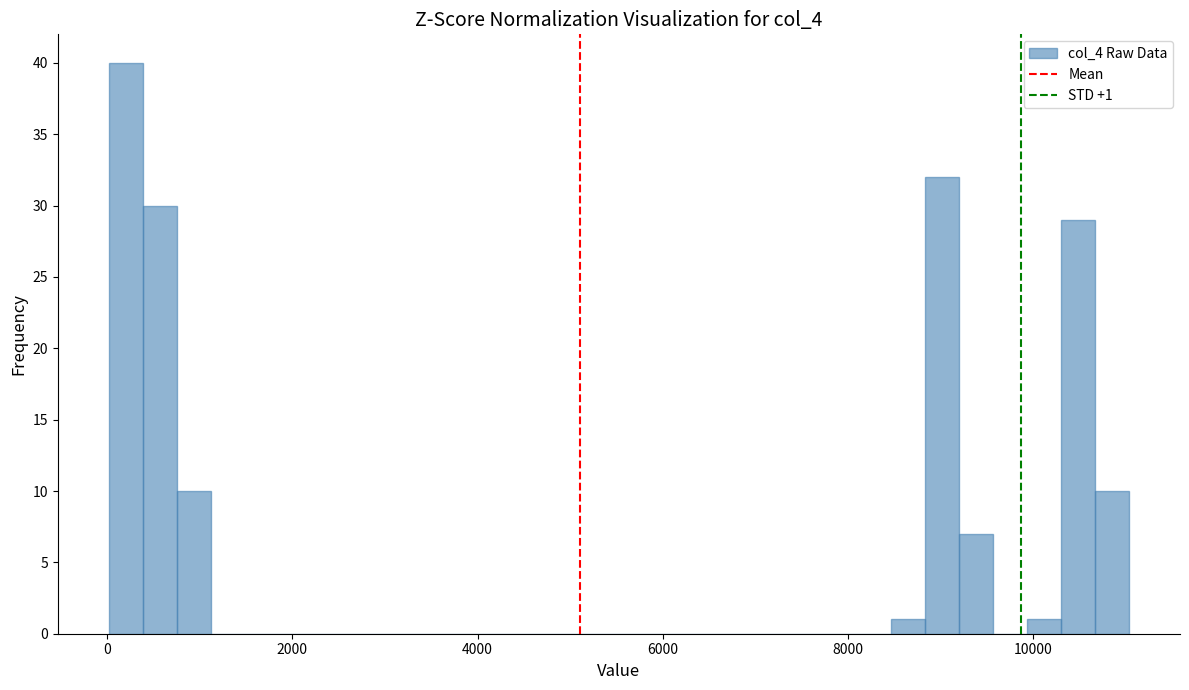

Around what value on the x-axis is the tallest bar? Give the approximate position of its centre, as read against the axis.

200